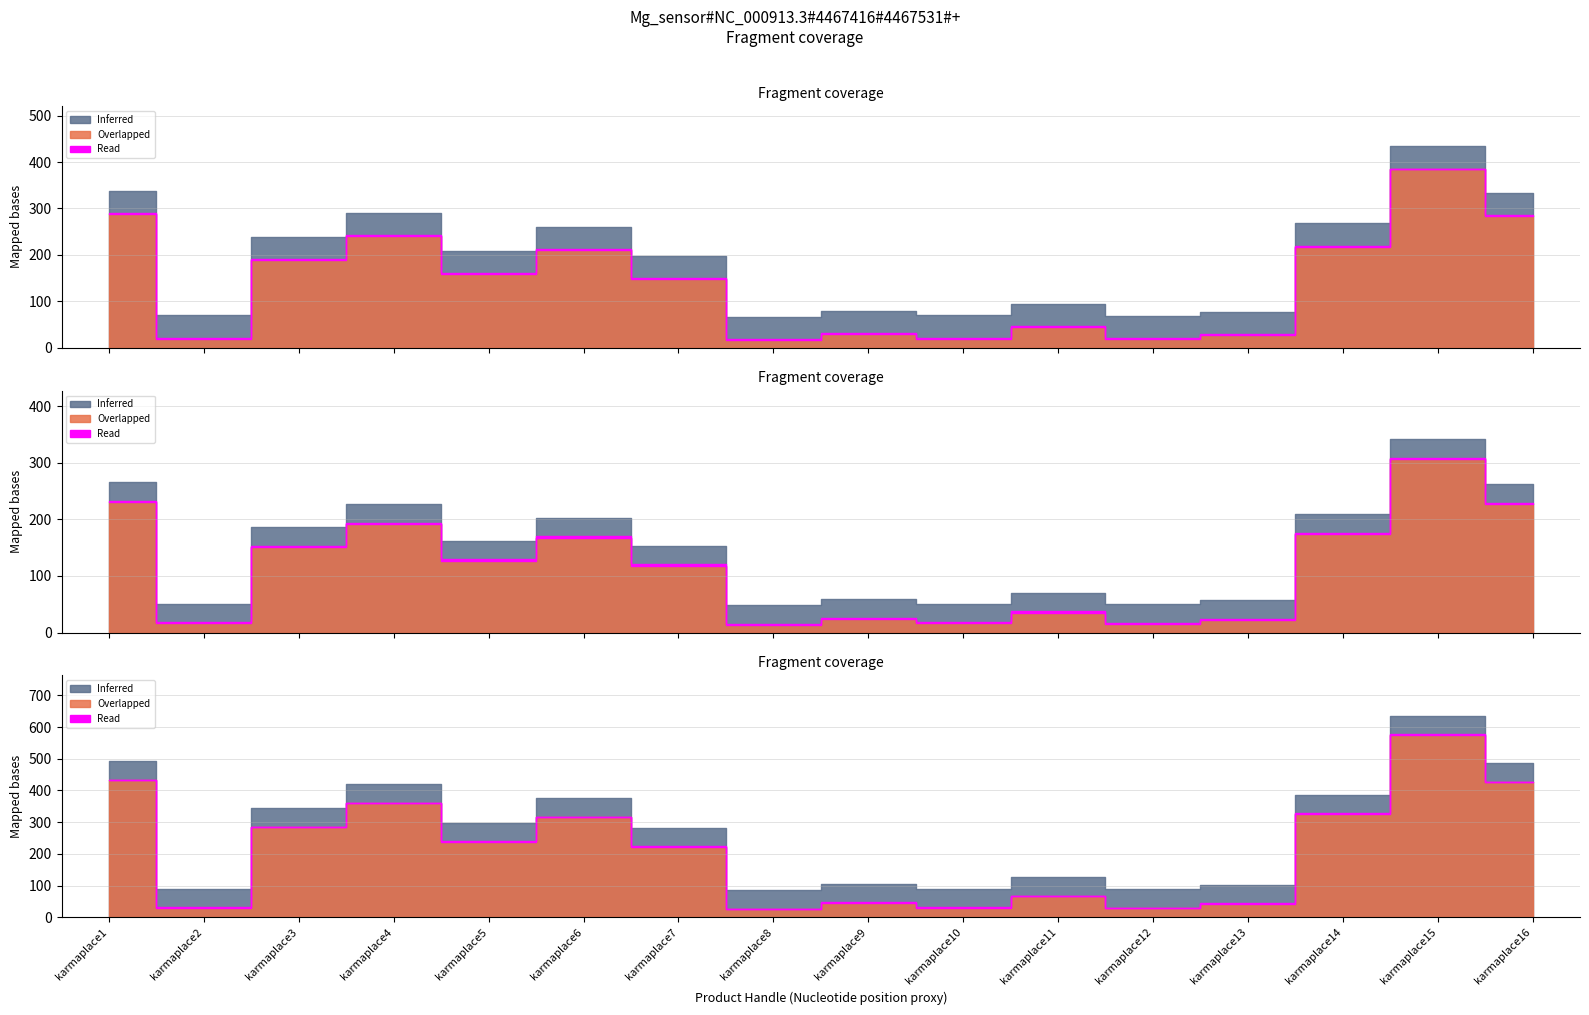

Does the chart have visible grid lines?

Yes